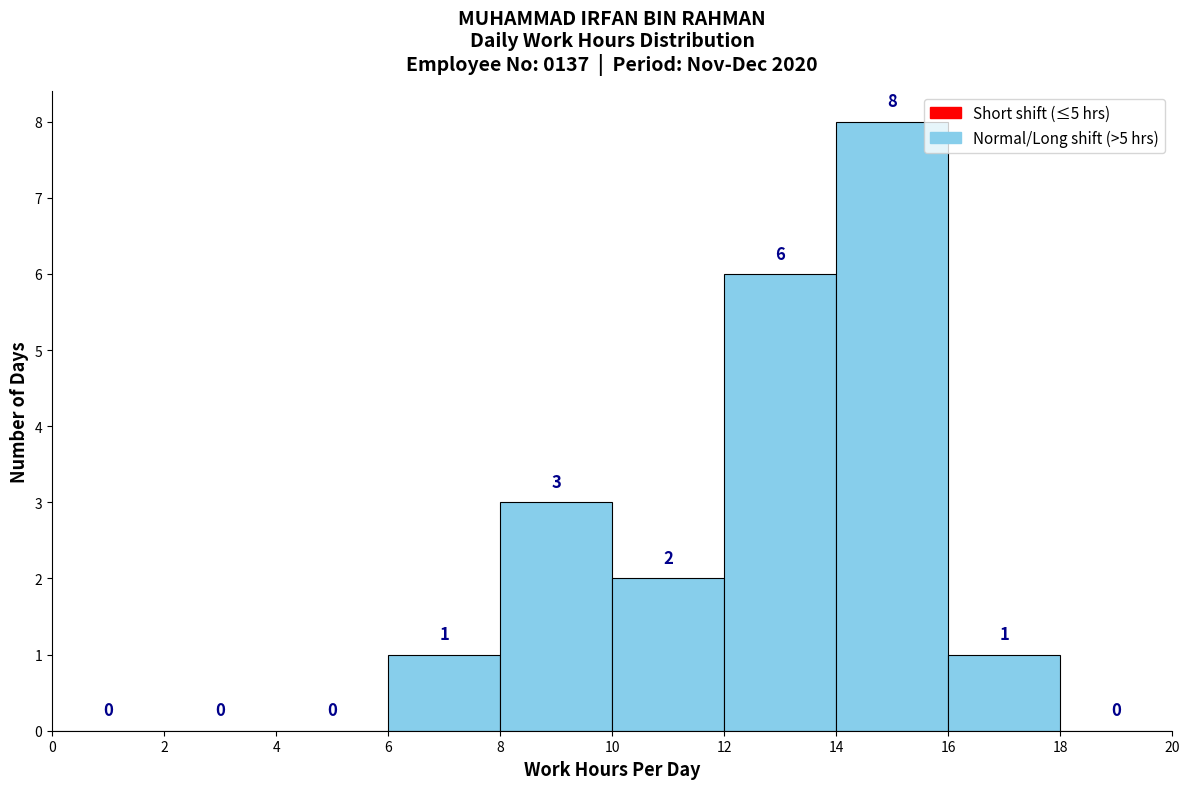

Reading left to right, list every bar in this chart as the range it spans on the x-axis followed by its height.

0 to 2: 0
2 to 4: 0
4 to 6: 0
6 to 8: 1
8 to 10: 3
10 to 12: 2
12 to 14: 6
14 to 16: 8
16 to 18: 1
18 to 20: 0